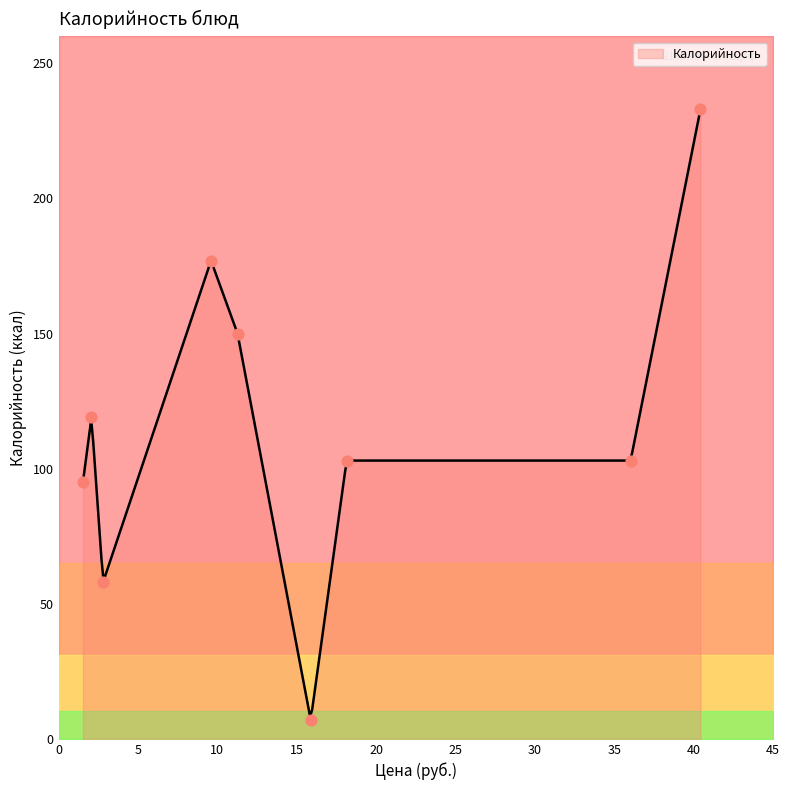

What is the change in value from Компот из кураги и изюма to Хлеб Чистый ржаной?

-31